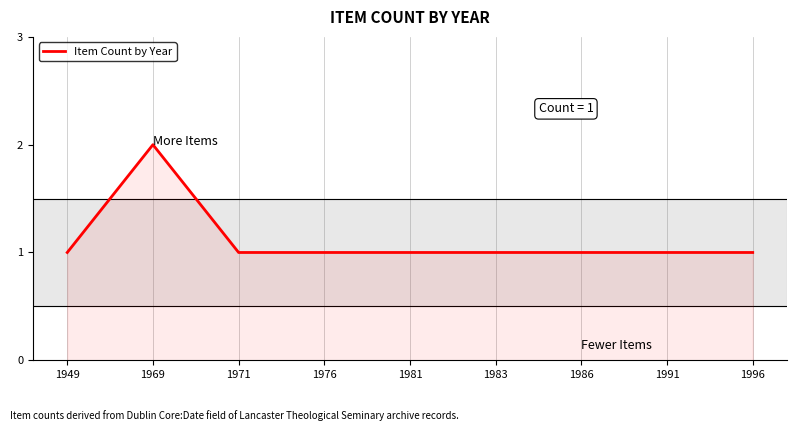

Where is the first local maximum?

1969